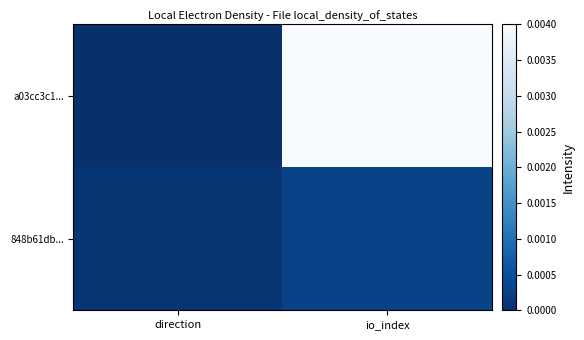

At how many categories does at least one series exceed 0?

2